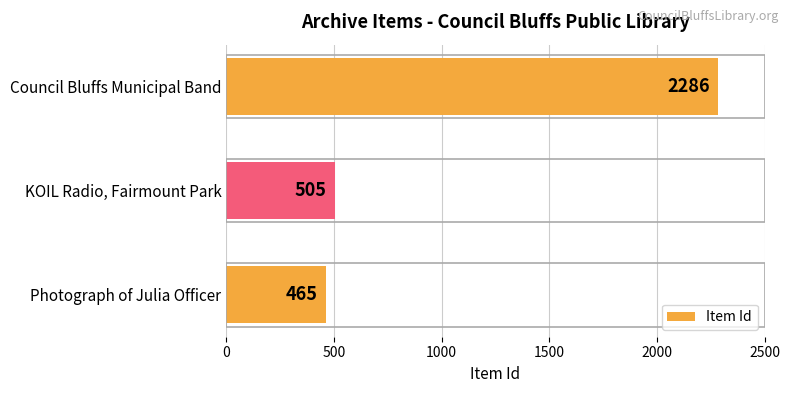

List the labels in order of value, largest first.

Council Bluffs Municipal Band, KOIL Radio, Fairmount Park, Photograph of Julia Officer